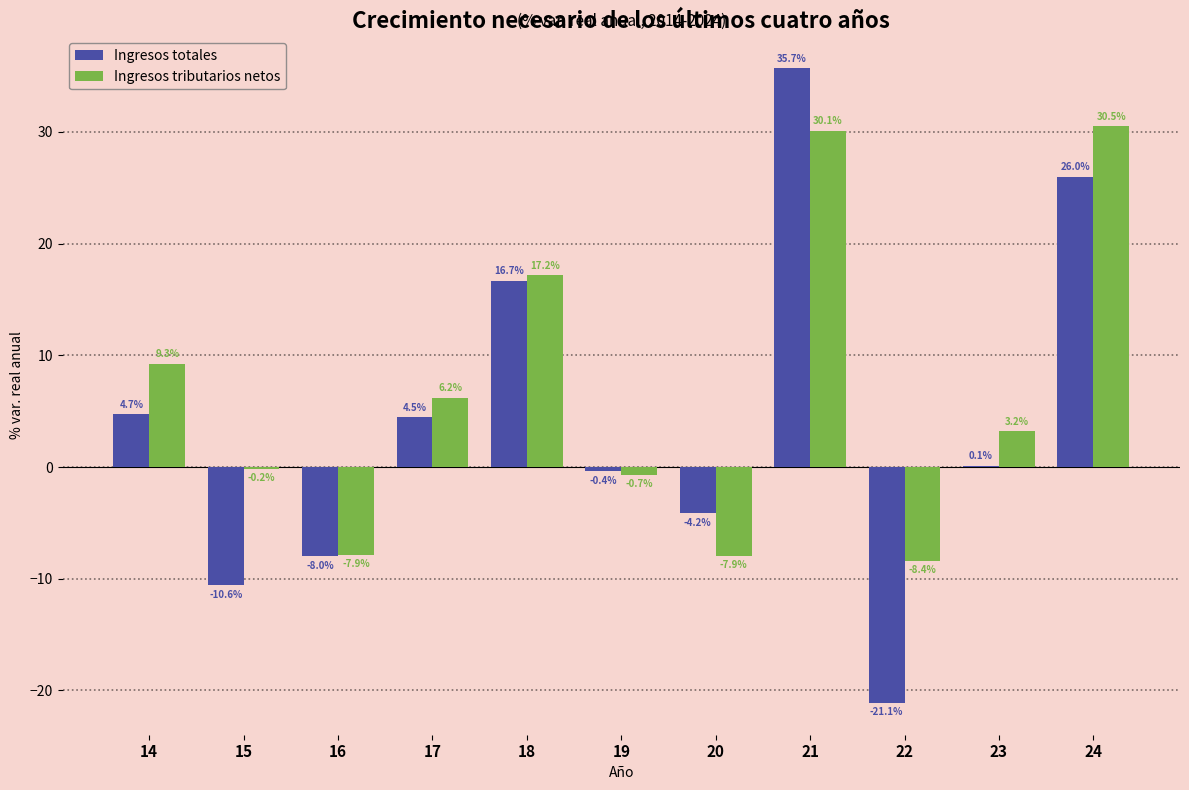

Between 16 and 24, which series saw the biggest shift?

Ingresos tributarios netos